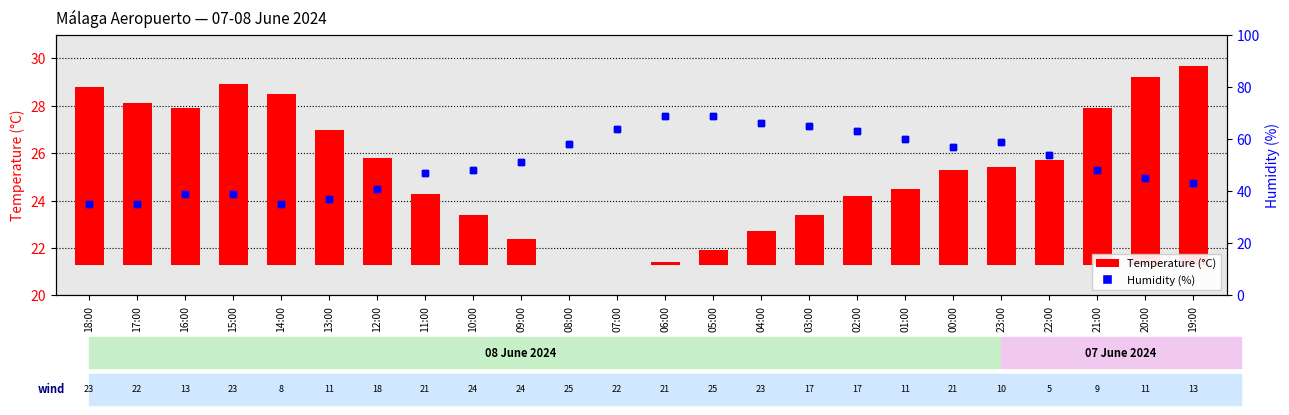

Between 01:00 and 23:00, which series saw the biggest shift?

Humidity (%)